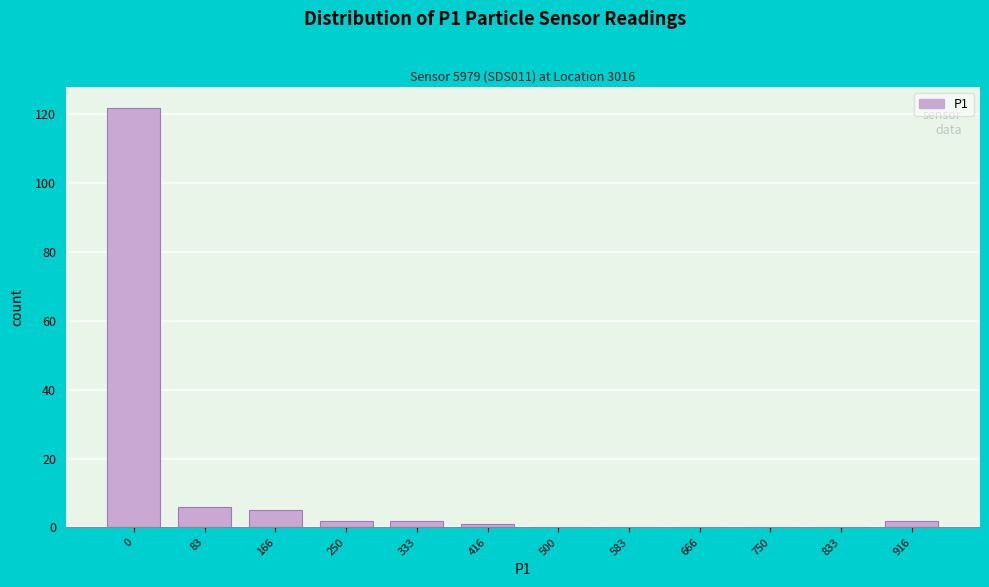

Reading left to right, what are all the values shown in this chart?

0=122	83=6	166=5	250=2	333=2	416=1	500=0	583=0	666=0	750=0	833=0	916=2